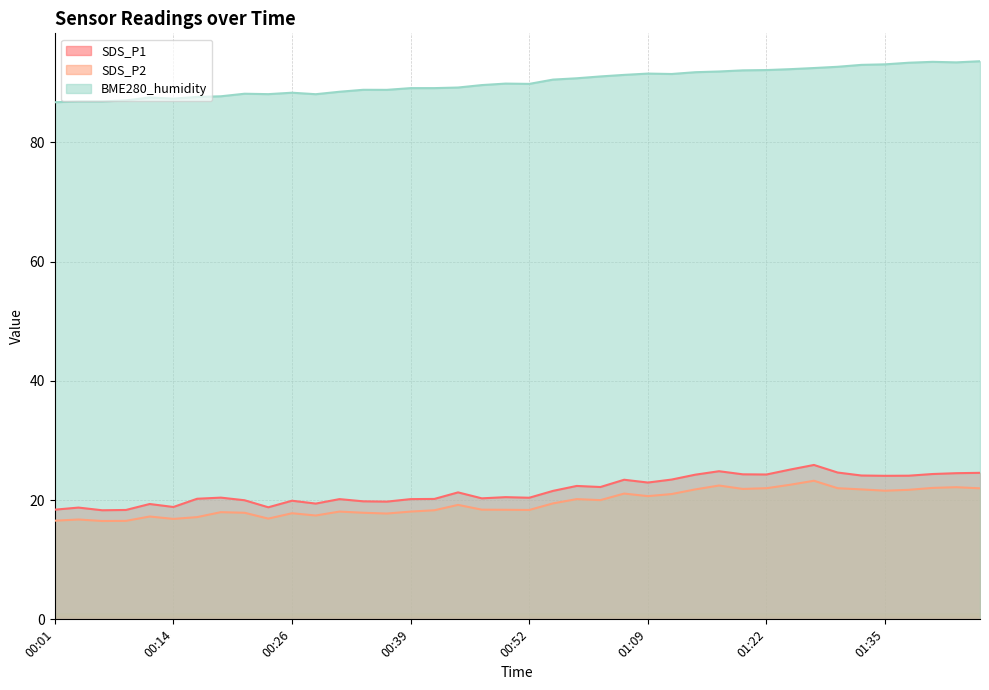

Rank the series by their maximum value, from lowest to highest.

SDS_P2, SDS_P1, BME280_humidity